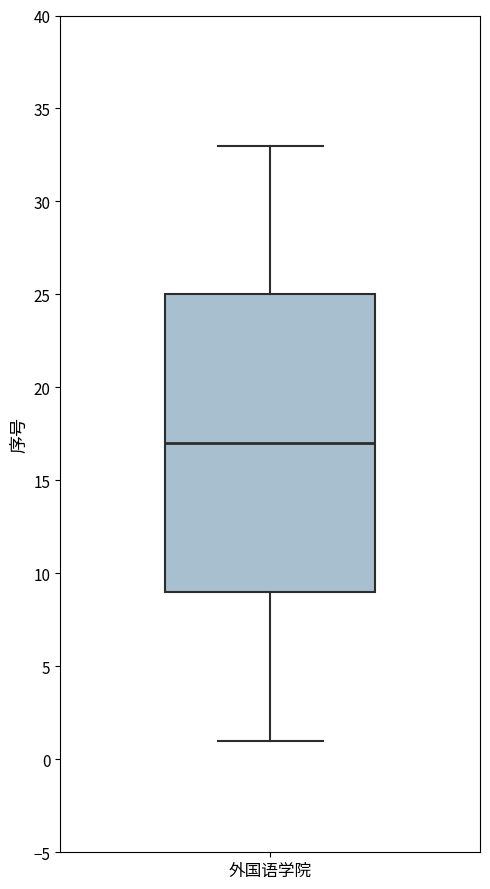

Transcribe this box plot: give where the median line is, the range the box spans, and where the two whiskers end, as read against the y-axis. The values are not printed on the chart, so give them approximately, as read against the axis.

median 17, box 9 to 25, whiskers 1 to 33